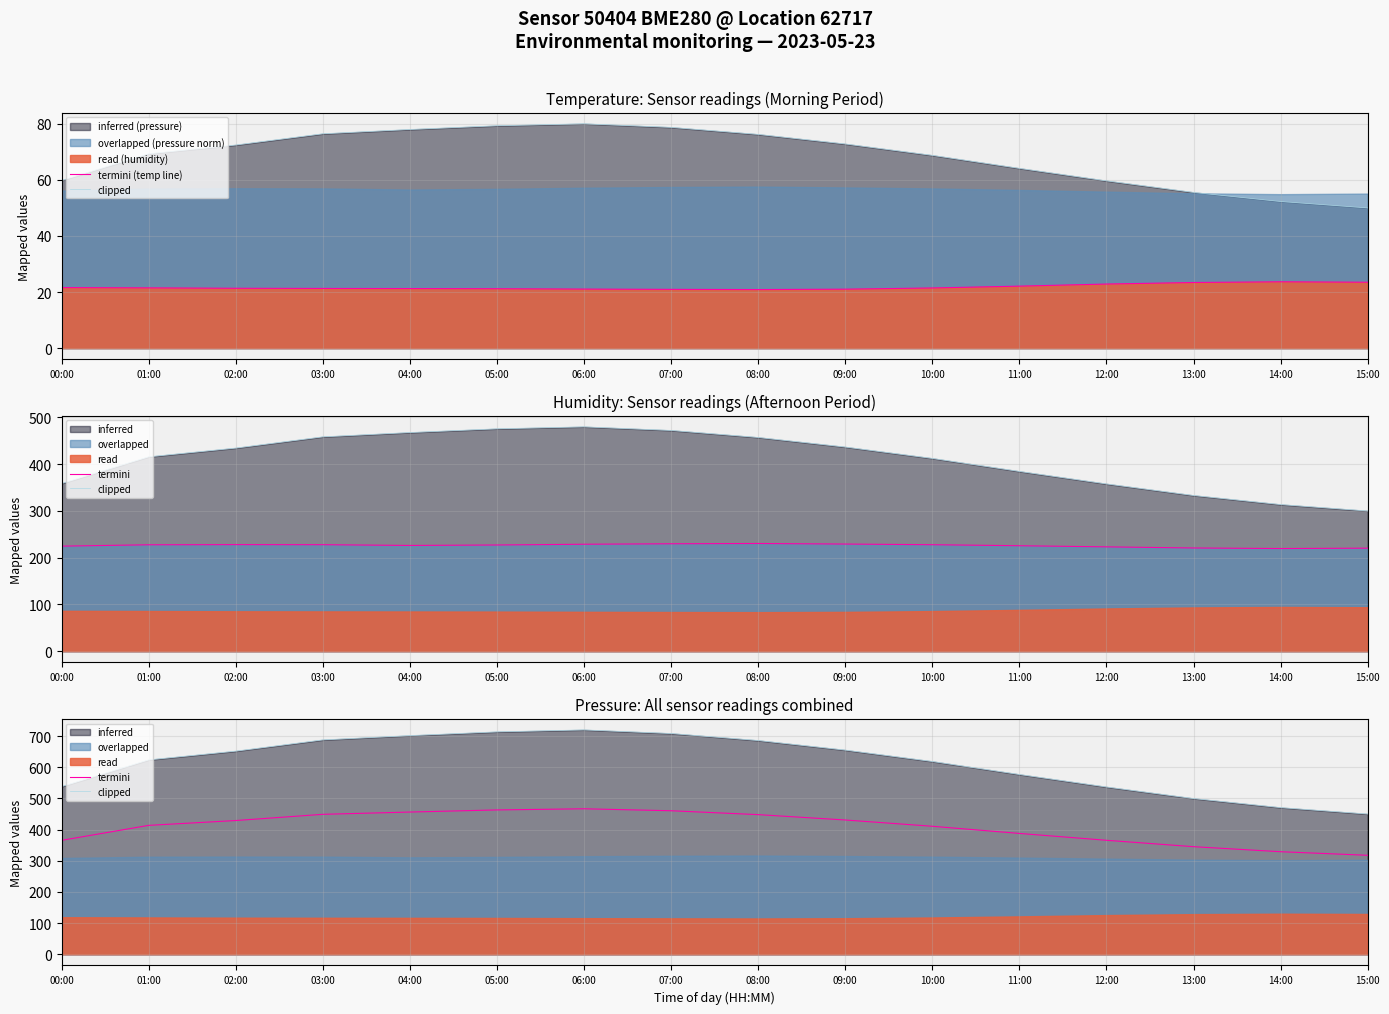

Is it true that clipped equals 235.5 at 04:00?

False